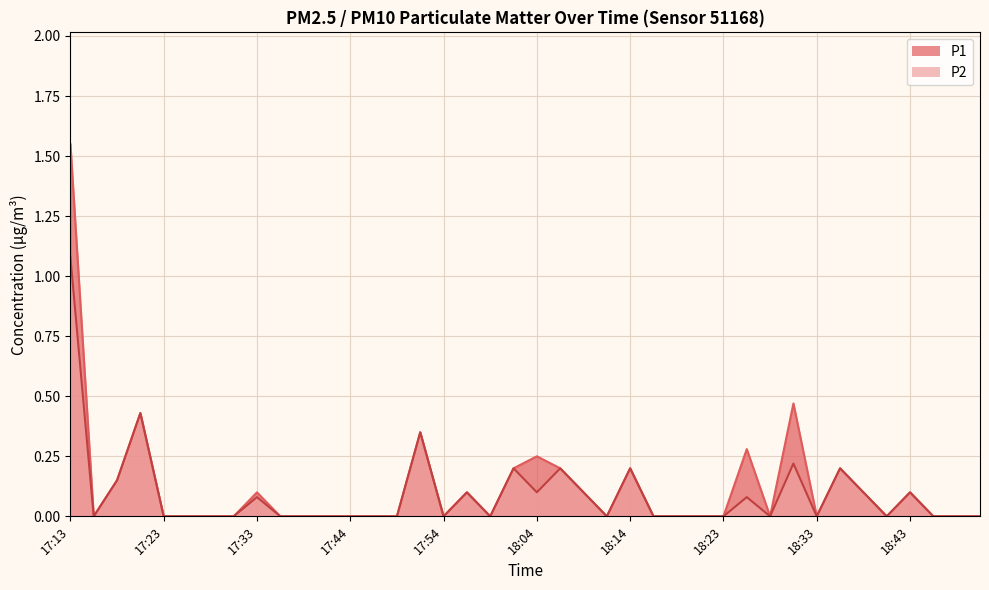

The P2 series shows 0.0 at 18:09. True or false?

False